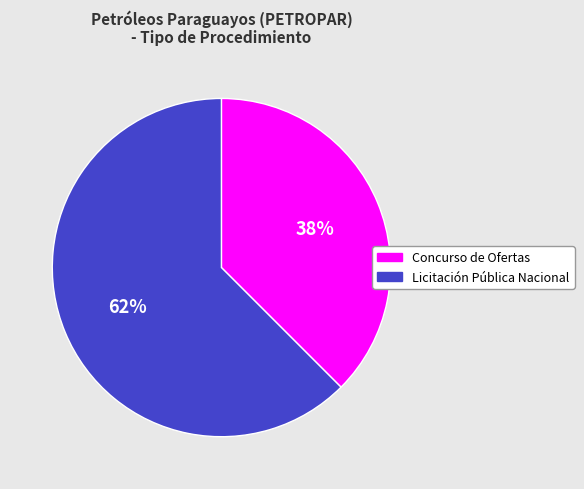

How many segments does this pie chart have?

2